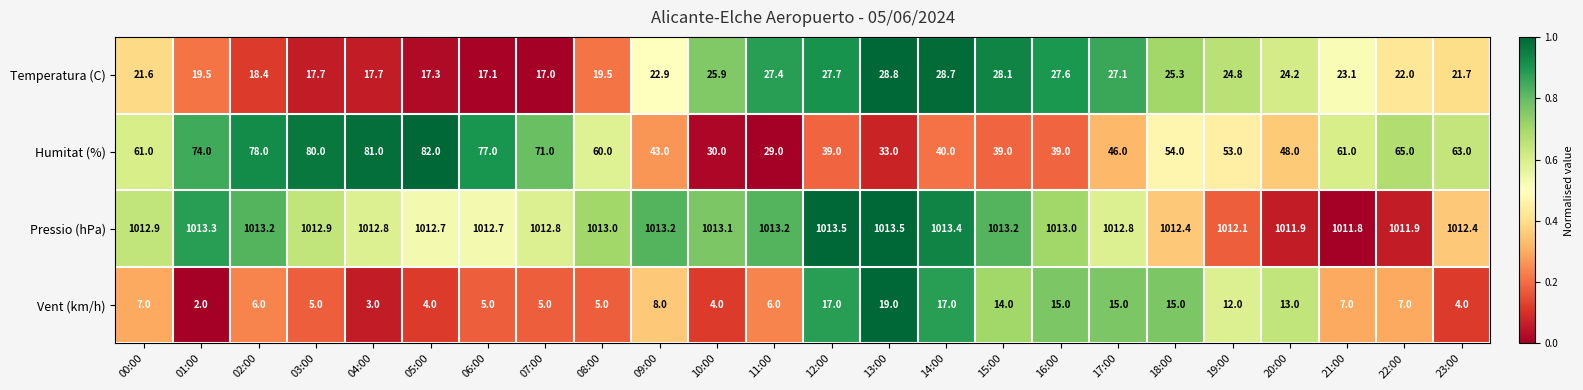

Which series has the widest spread of values?

Humitat (%)